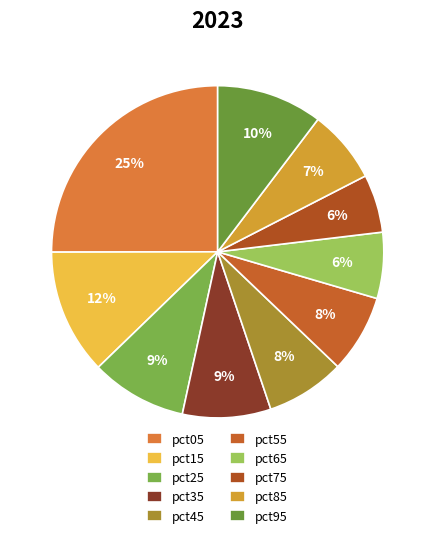

Rank the categories by value from lowest to highest.

pct75, pct65, pct85, pct55, pct45, pct35, pct25, pct95, pct15, pct05